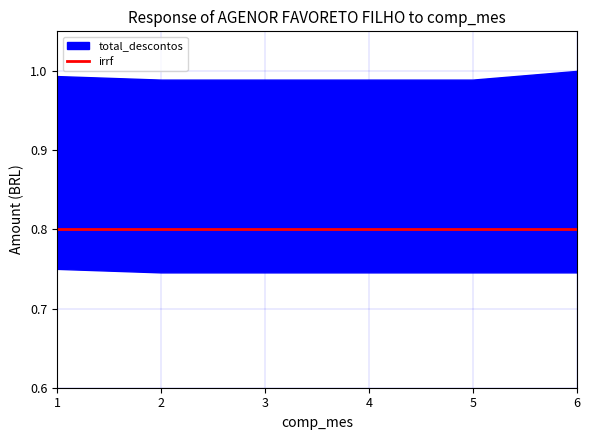

True or false: total_descontos and desconto intersect in this chart.

False